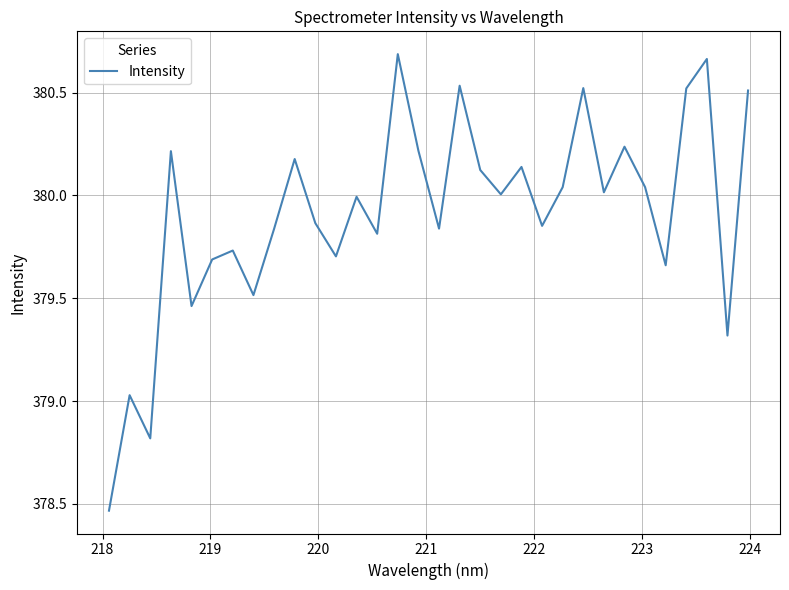

What is the difference between the maximum and minimum values?

2.2